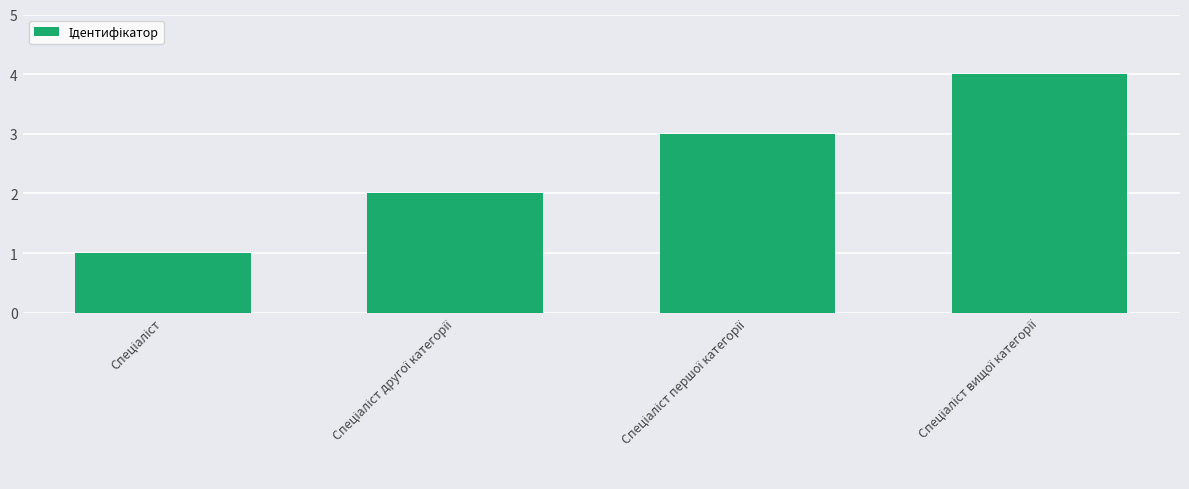

What is the difference between the maximum and minimum values?

3